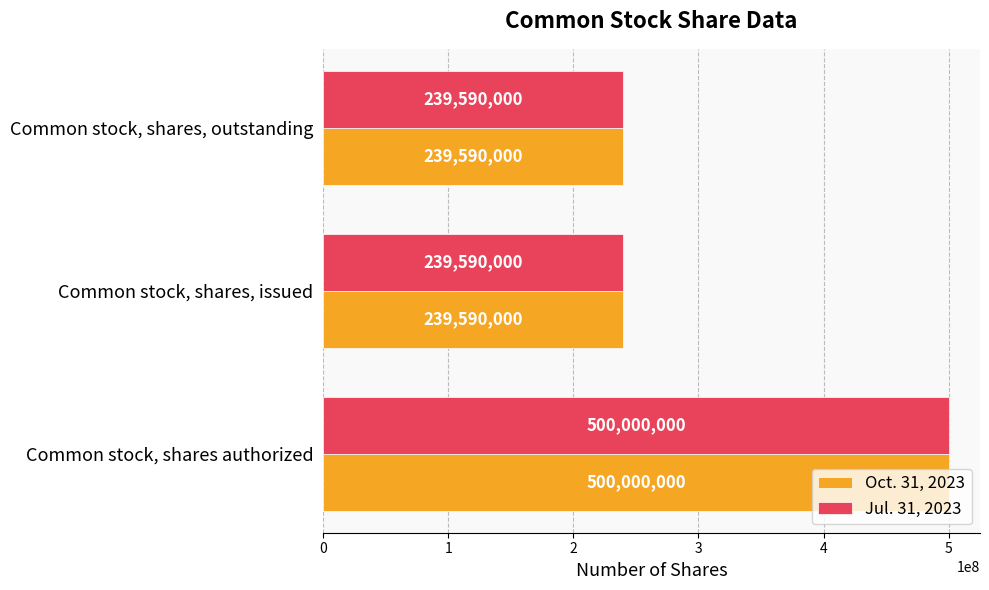

What is the average value of the Jul. 31, 2023 series?

326393333